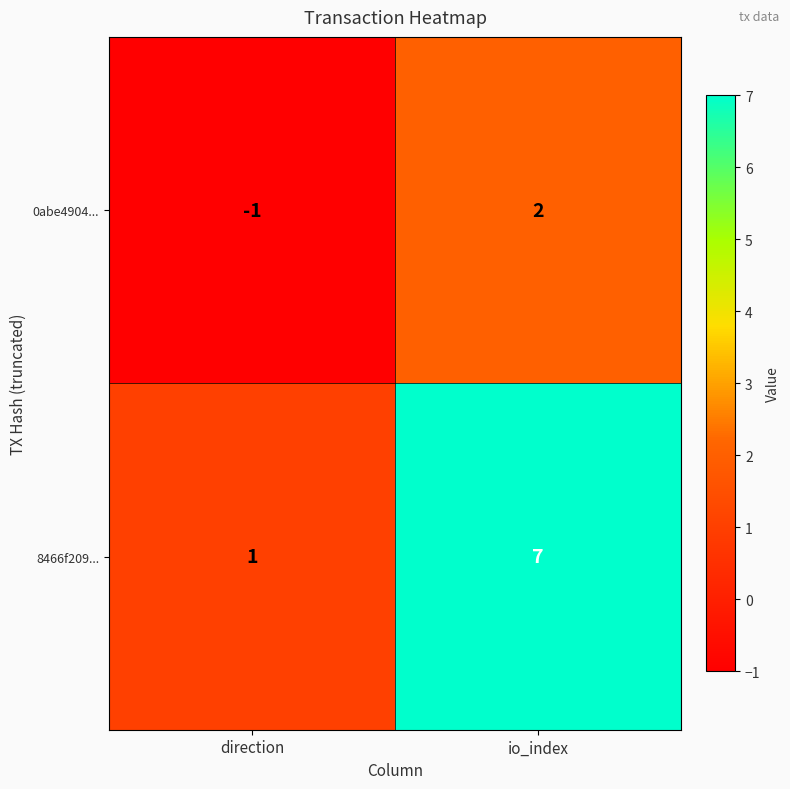

What is the total value across all series at io_index?

9